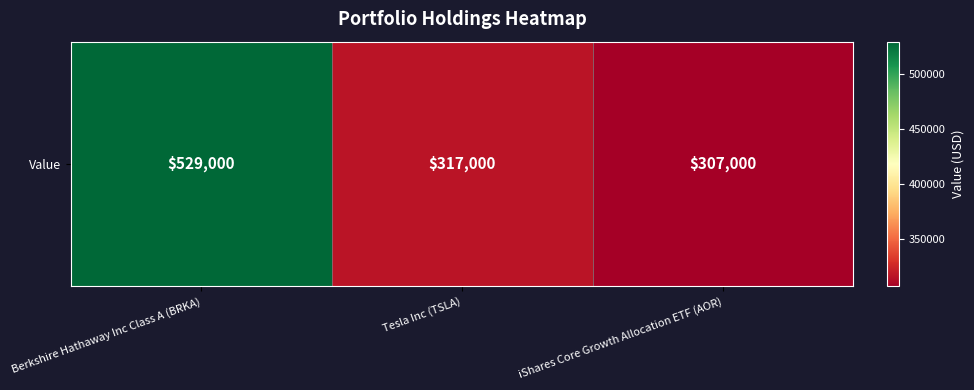

The chart shows a value of 445279 at iShares Core Growth Allocation ETF (AOR). True or false?

False